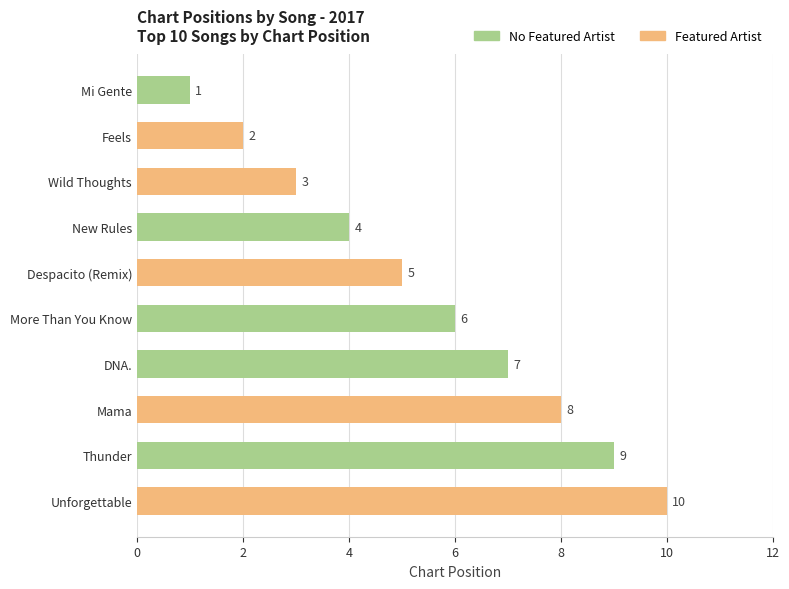

What is the approximate value at Unforgettable?

10